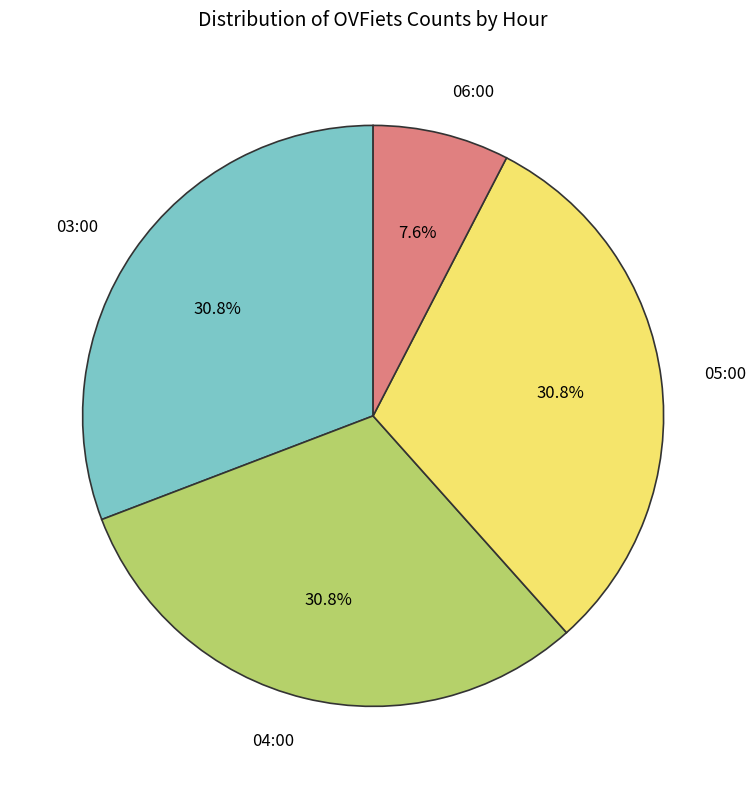

What percentage is NOT represented by 04:00?

69.2%